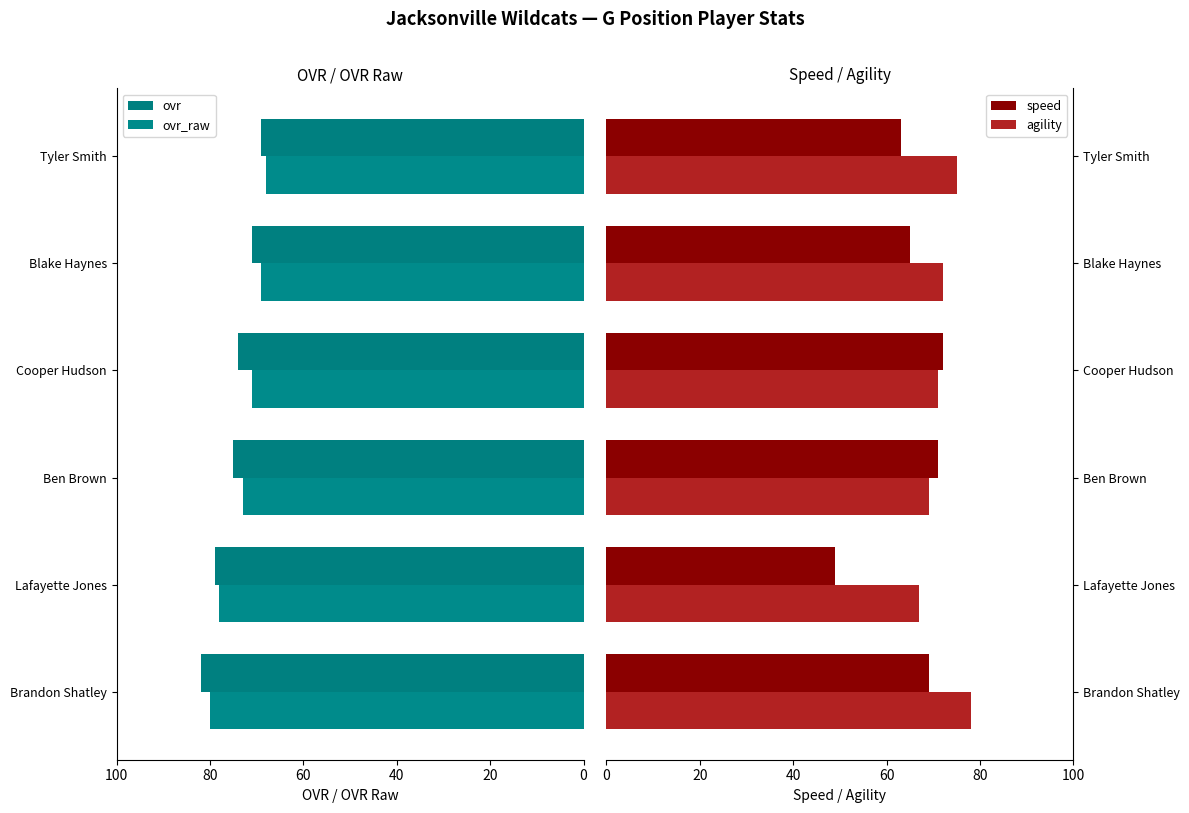

How many data points does each series have?

6